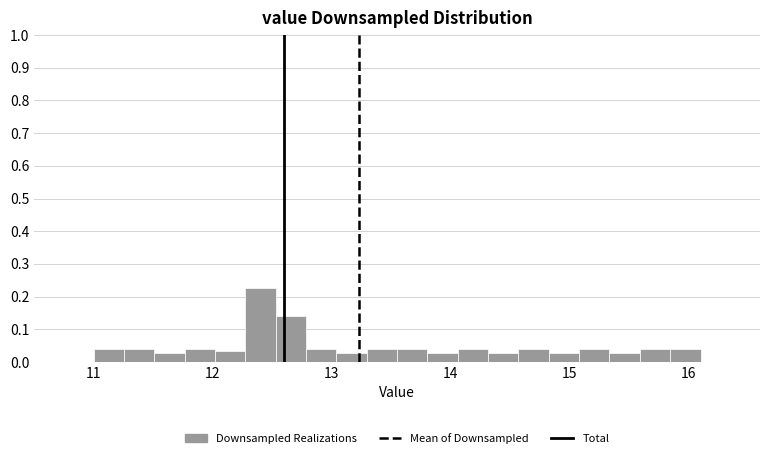

Around what value on the x-axis is the tallest bar? Give the approximate position of its centre, as read against the axis.

12.4